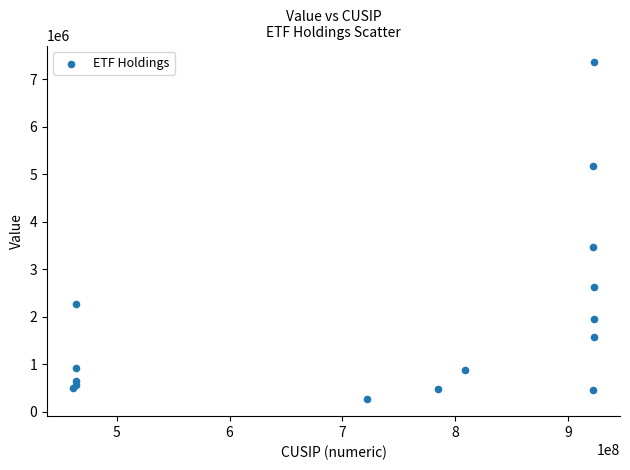

What Y value in the scatter plot is closest to 3807000?

3469000